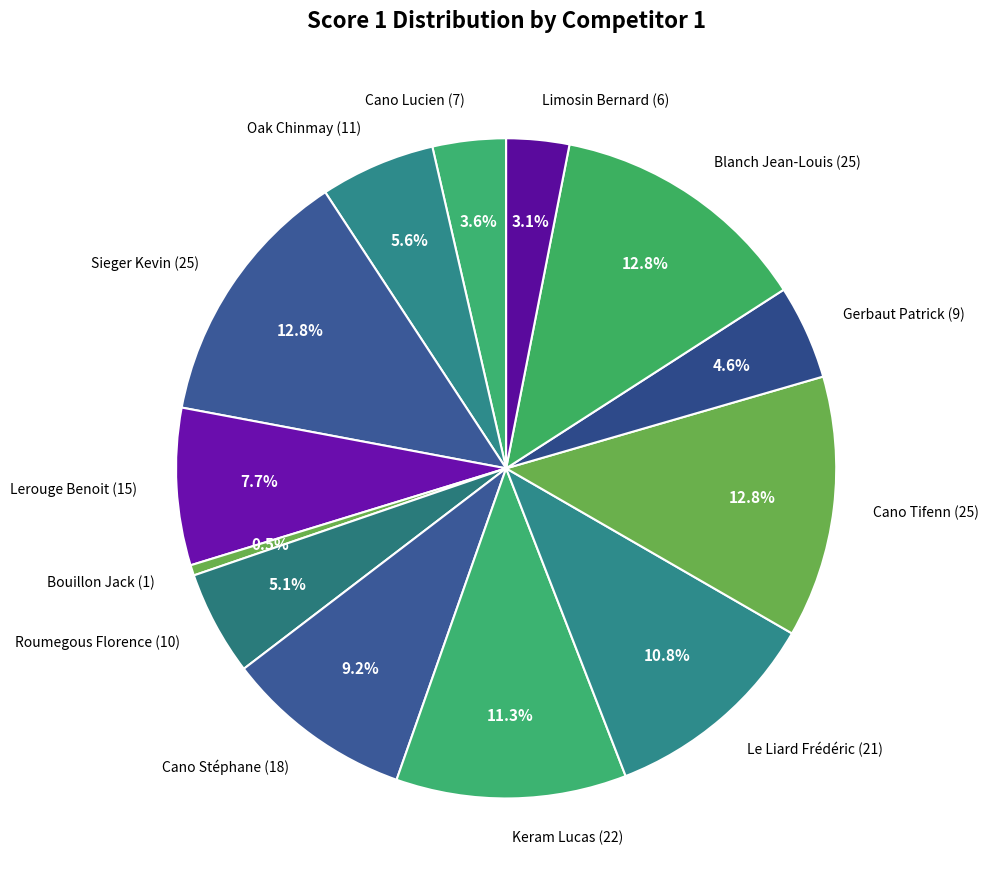

How many segments does this pie chart have?

13